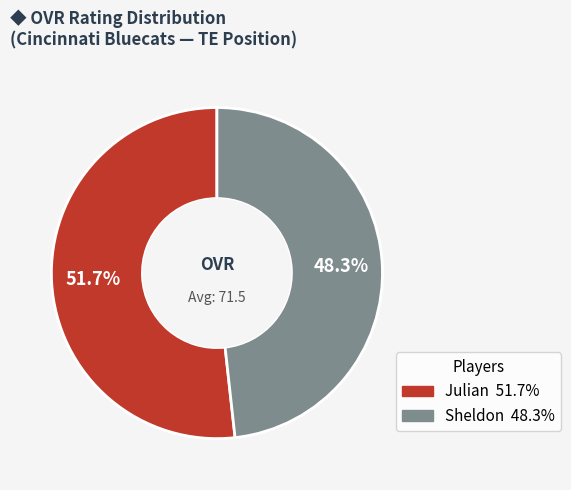

Which category accounts for the majority?

Julian